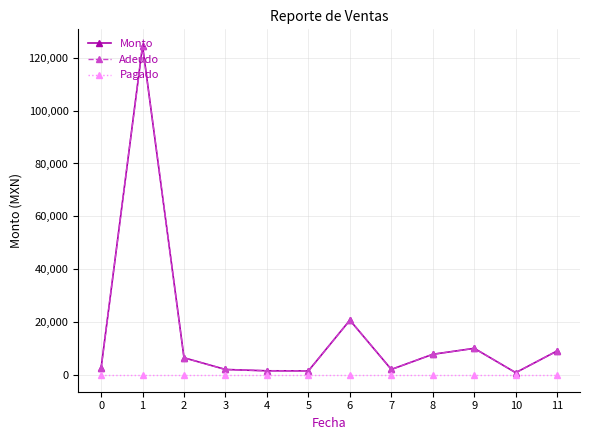

Does the chart have visible grid lines?

Yes